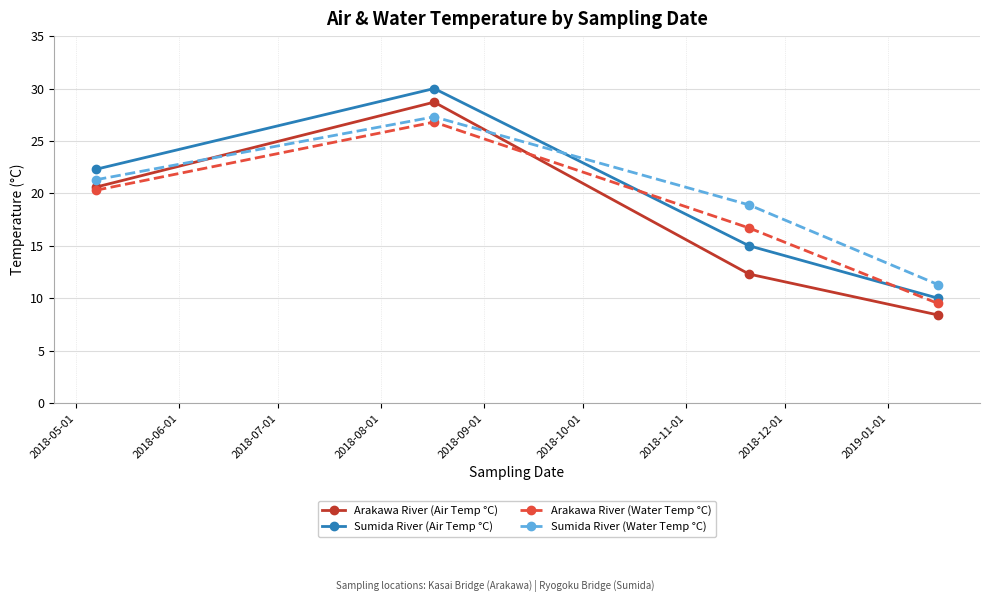

Does the chart have visible grid lines?

Yes